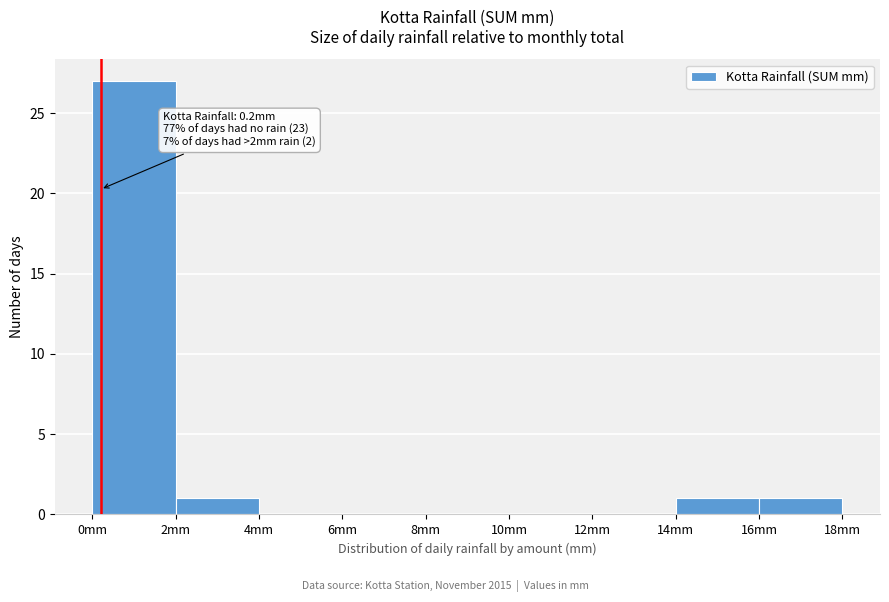

Over which range of the x-axis is the bar tallest?

0 to 2